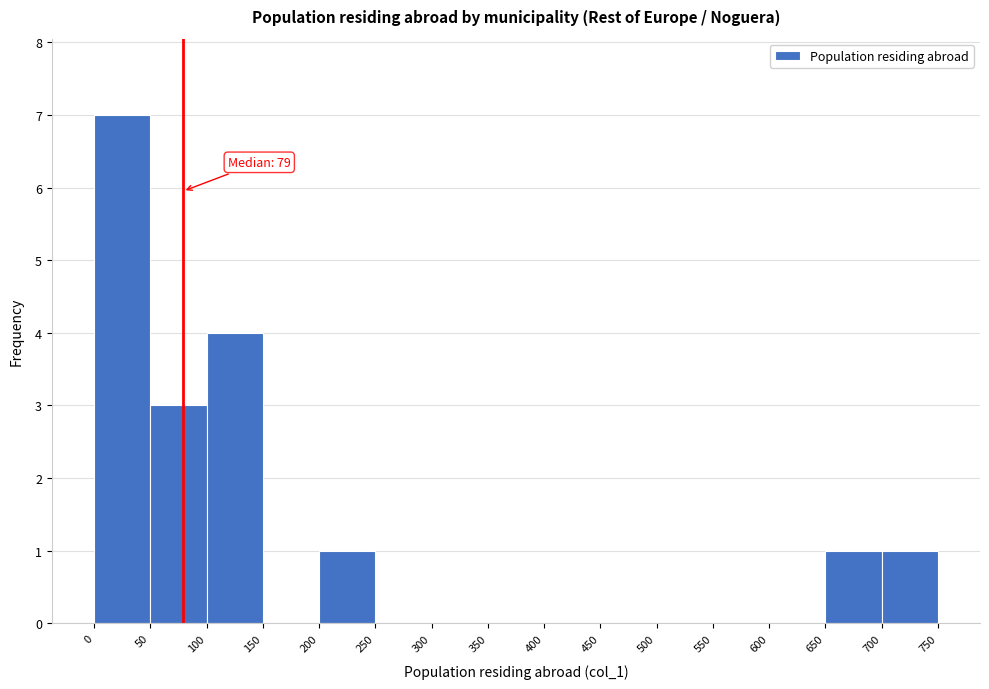

Which range on the x-axis has the tallest bar?

0 to 50